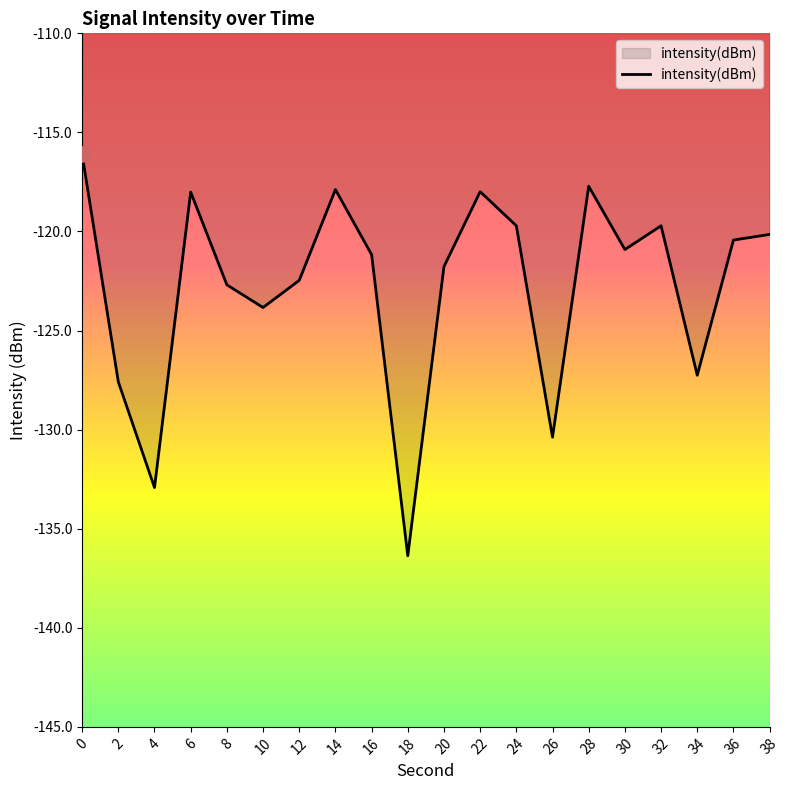

Which has a higher value, 24 or 22?

22